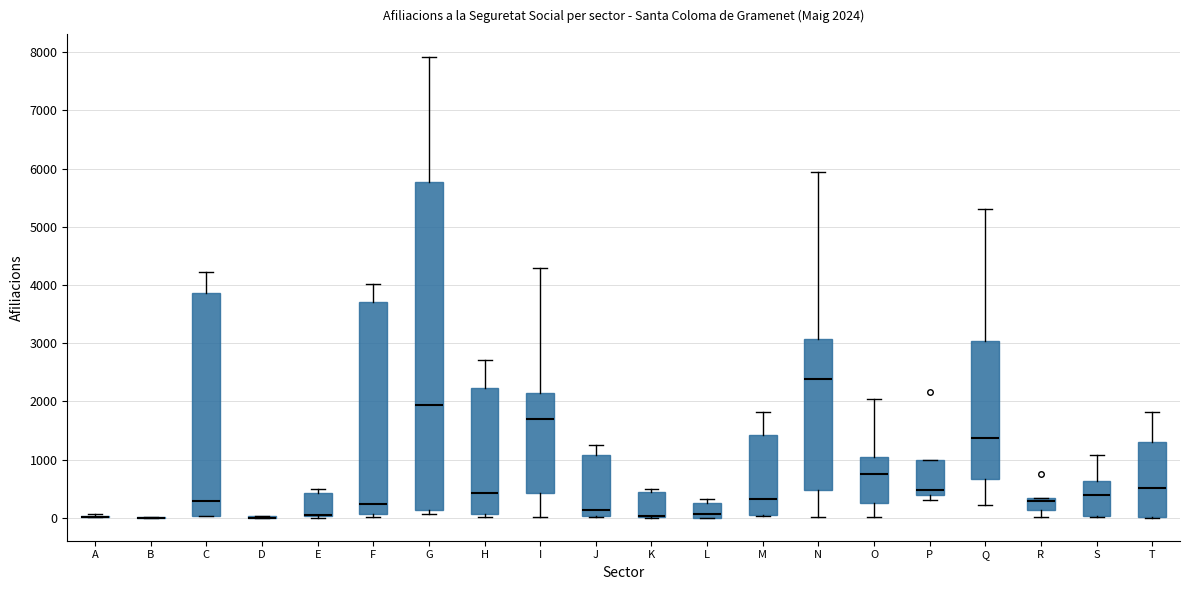

Which box is the tallest, from its lower edge to its upper edge?

G